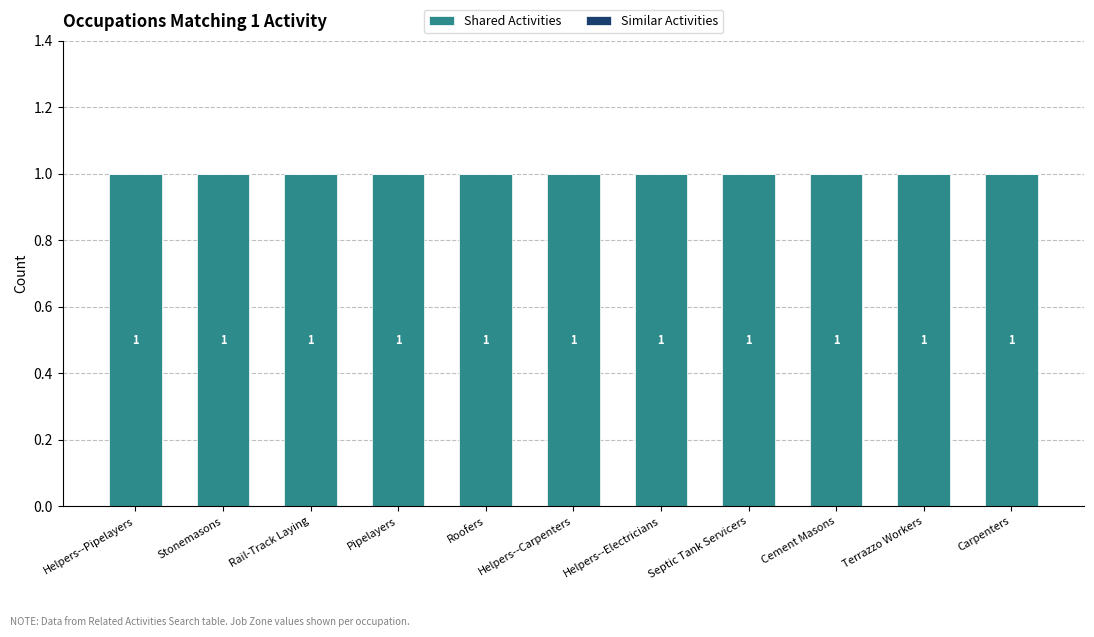

At which label does Shared Activities reach its minimum?

Helpers--Pipelayers